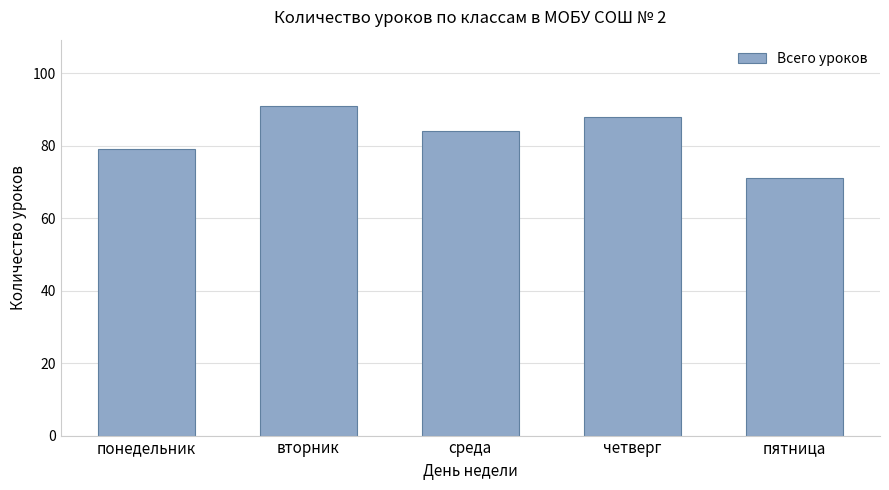

What is the label of the 1st bar from the right?

пятница